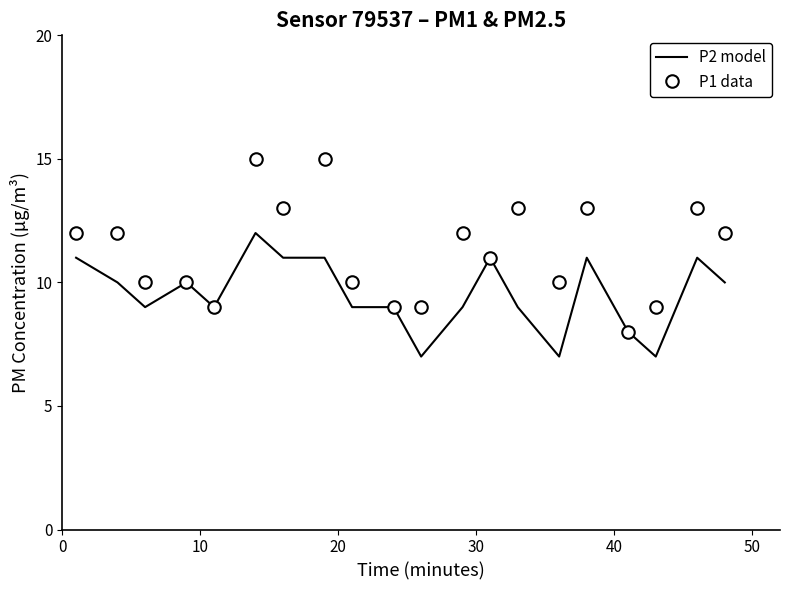

Which series has the largest total across all categories?

P1 data